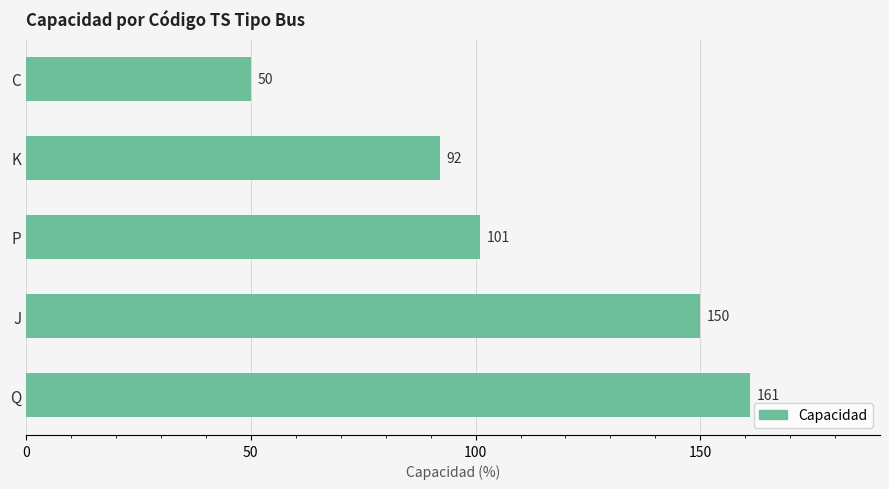

Are the bars horizontal?

Yes